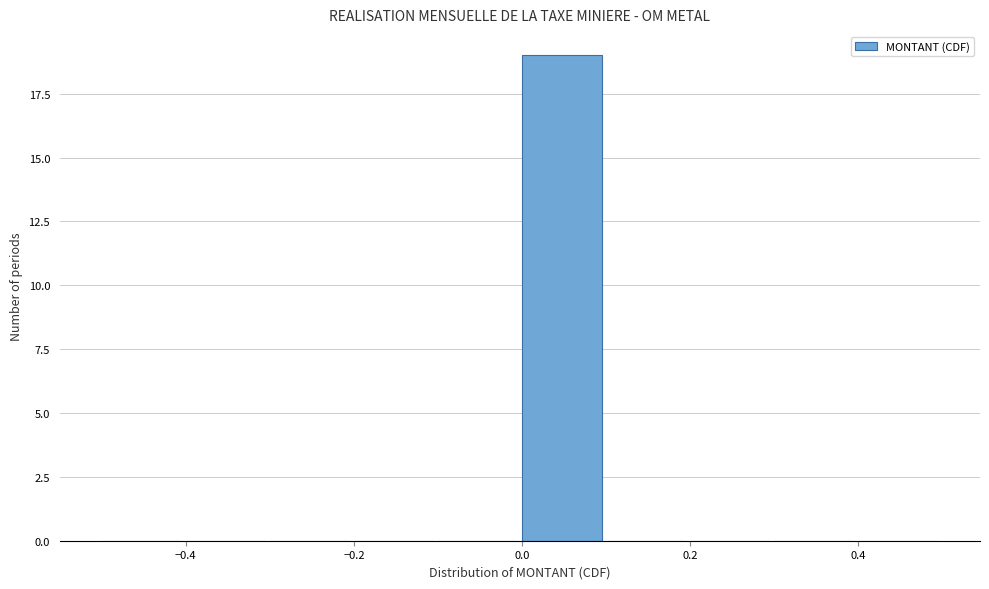

What is the height of the bar covering 0.0 to 0.1 on the x-axis? The values are not printed on the chart, so give them approximately, as read against the axis.

19